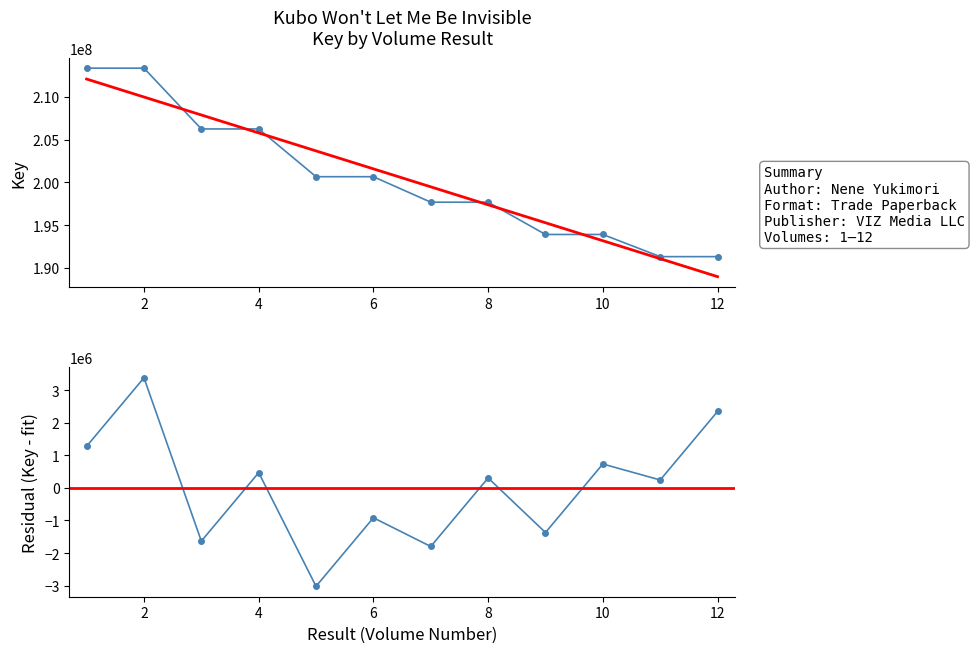

What is the change in value from 2 to 9?

-19468992